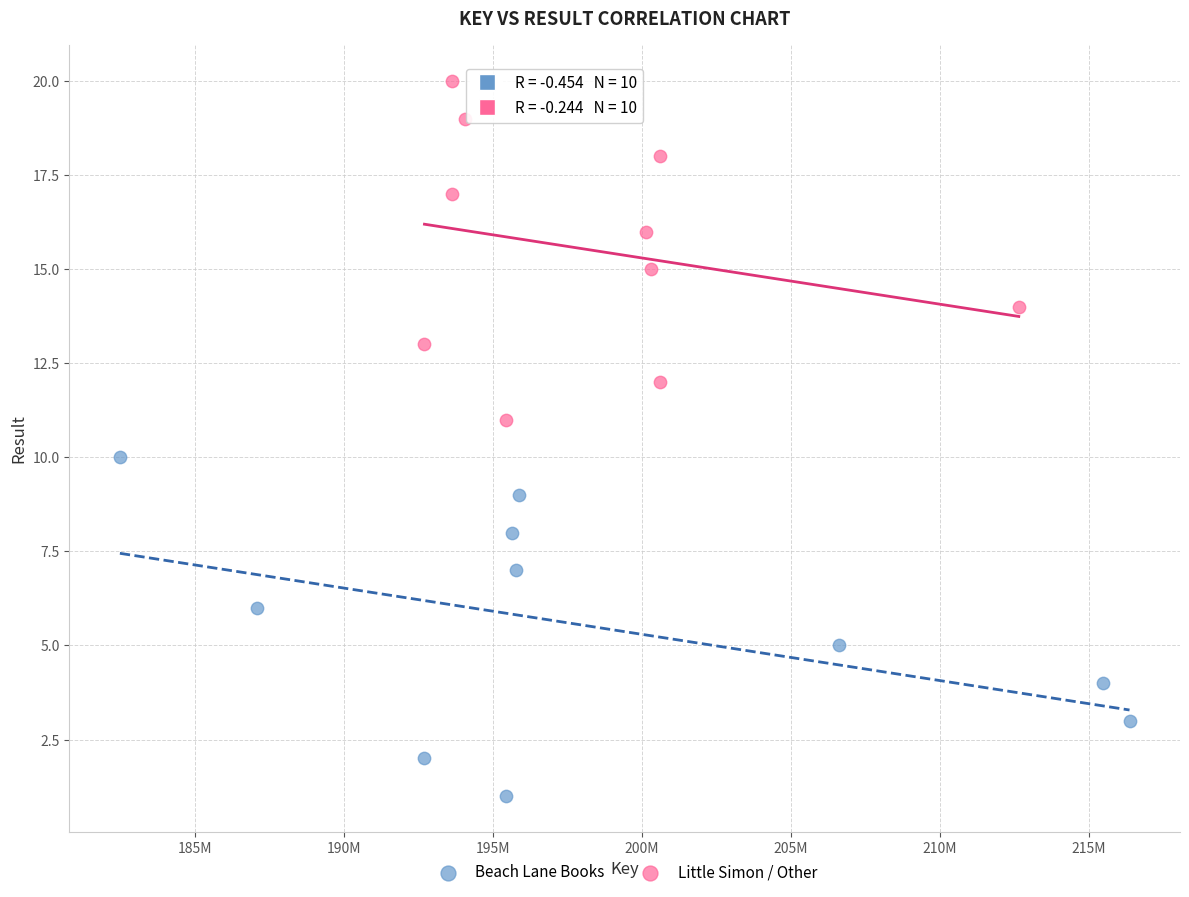

Which series contains the lowest Y value?

Beach Lane Books